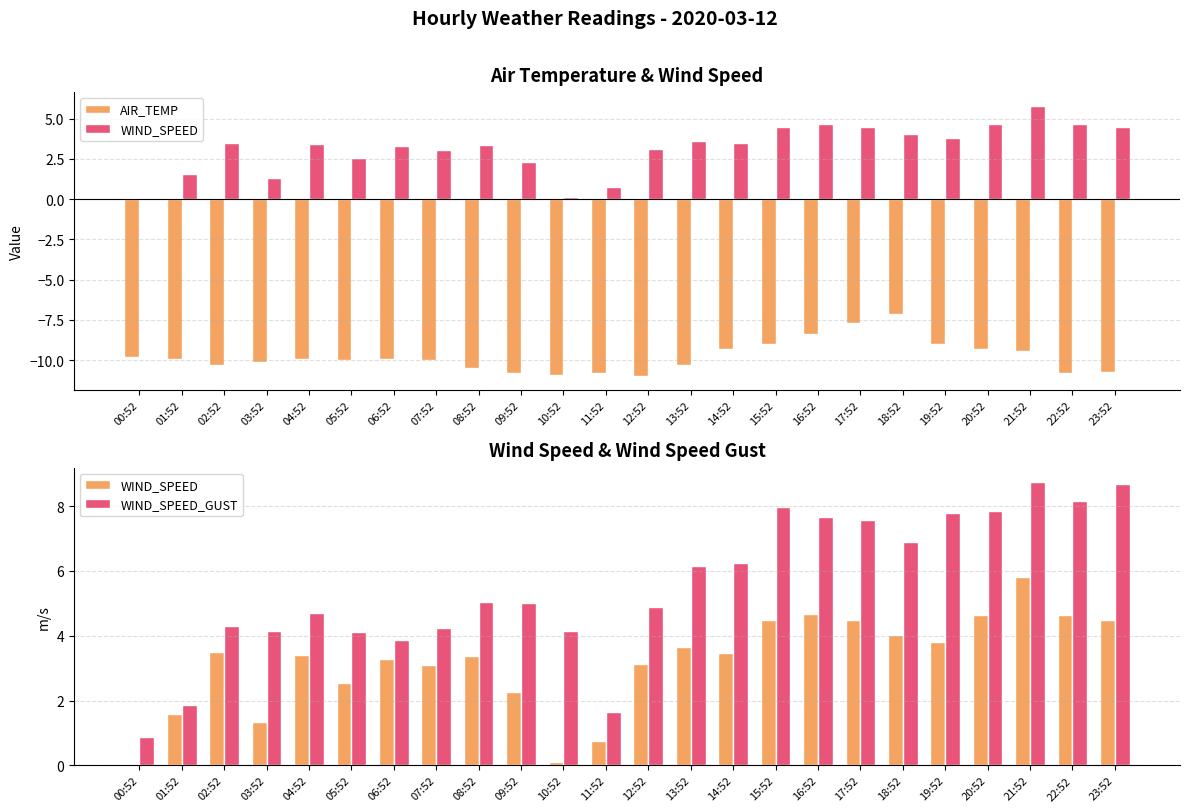

How many groups of bars are there?

24